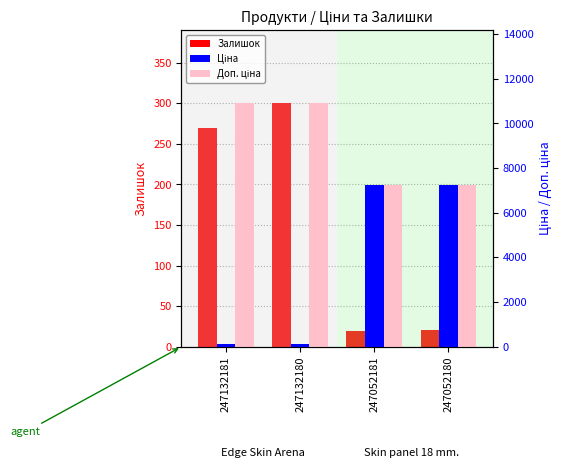

Read the Залишок value at 247052180.

21.0